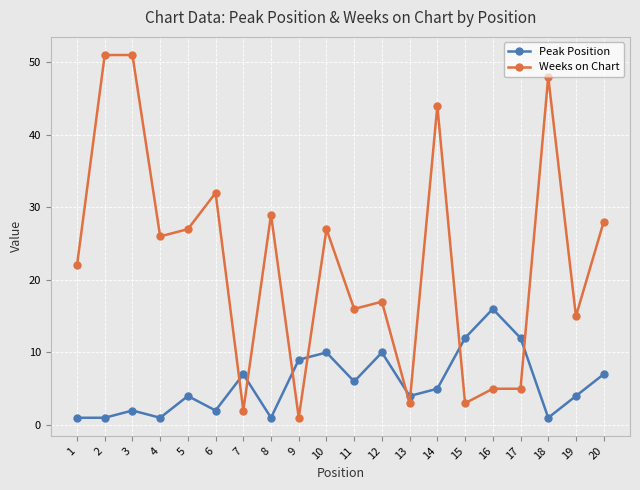

Which series changed the most between 3 and 6?

Weeks on Chart